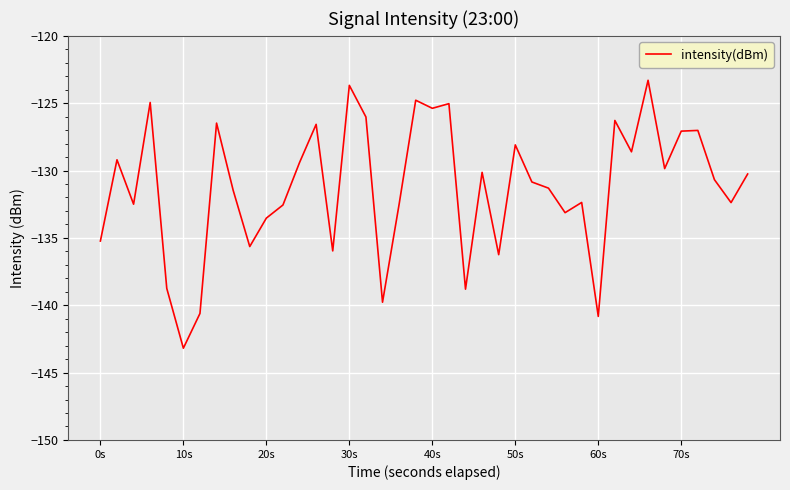

What is the greatest value displayed?

-123.3